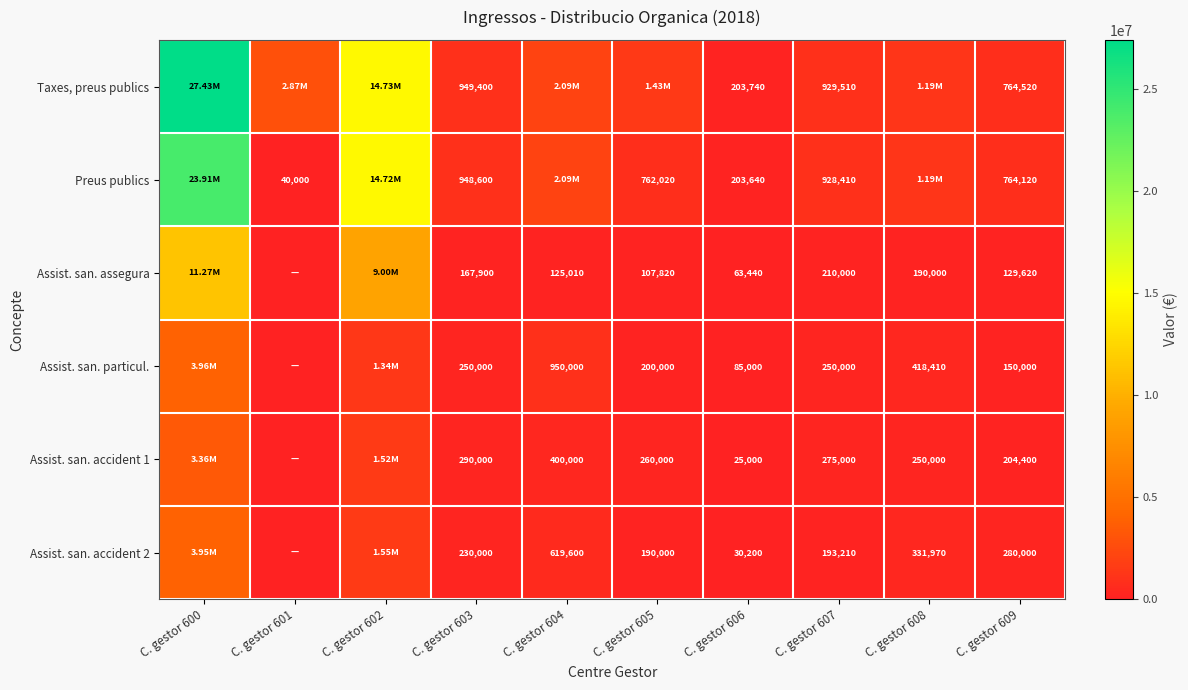

What is the total value across all series at C. gestor 609?

2292660